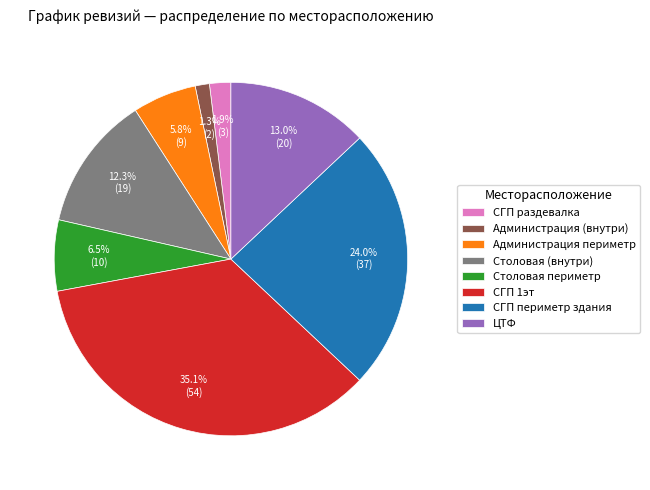

Count the number of slices in the pie.

8